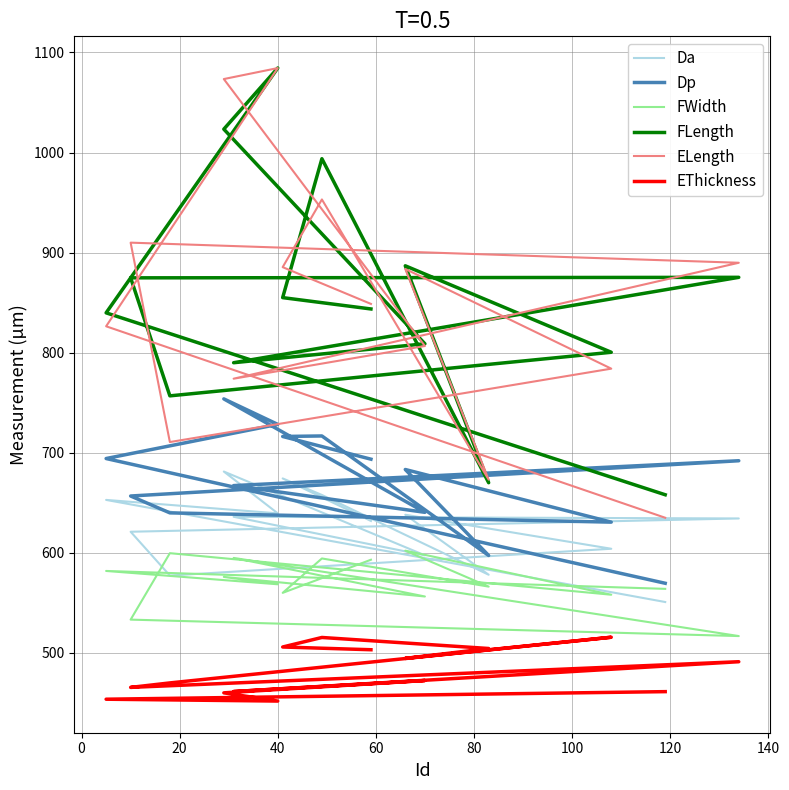

Reading right to left, what are all the values shown in this chart?

Da: 550.9	652.9	639.5	681.3	597.6	636.1	634.4	621.1	577.4	604.1	638.1	578.2	657.9	674.4	631.9
Dp: 569.7	694.3	728.4	753.9	640.5	667.3	692.1	656.8	640.0	630.7	683.3	597.4	716.8	716.3	693.6
FWidth: 564.1	582.0	568.7	576.0	556.5	595.0	516.9	533.3	599.7	558.2	602.3	566.3	594.5	560.1	593.2
FLength: 658.1	839.8	1084.5	1023.4	809.0	790.0	875.3	874.8	756.9	800.5	886.9	670.1	993.8	855.1	843.7
ELength: 635.1	826.4	1084.4	1073.4	806.7	774.1	889.9	910.0	710.8	784.1	883.7	673.2	953.1	885.5	848.8
EThickness: 461.4	453.8	452.0	460.2	472.5	461.5	491.3	465.6	470.1	515.8	494.6	504.5	515.5	506.0	503.3